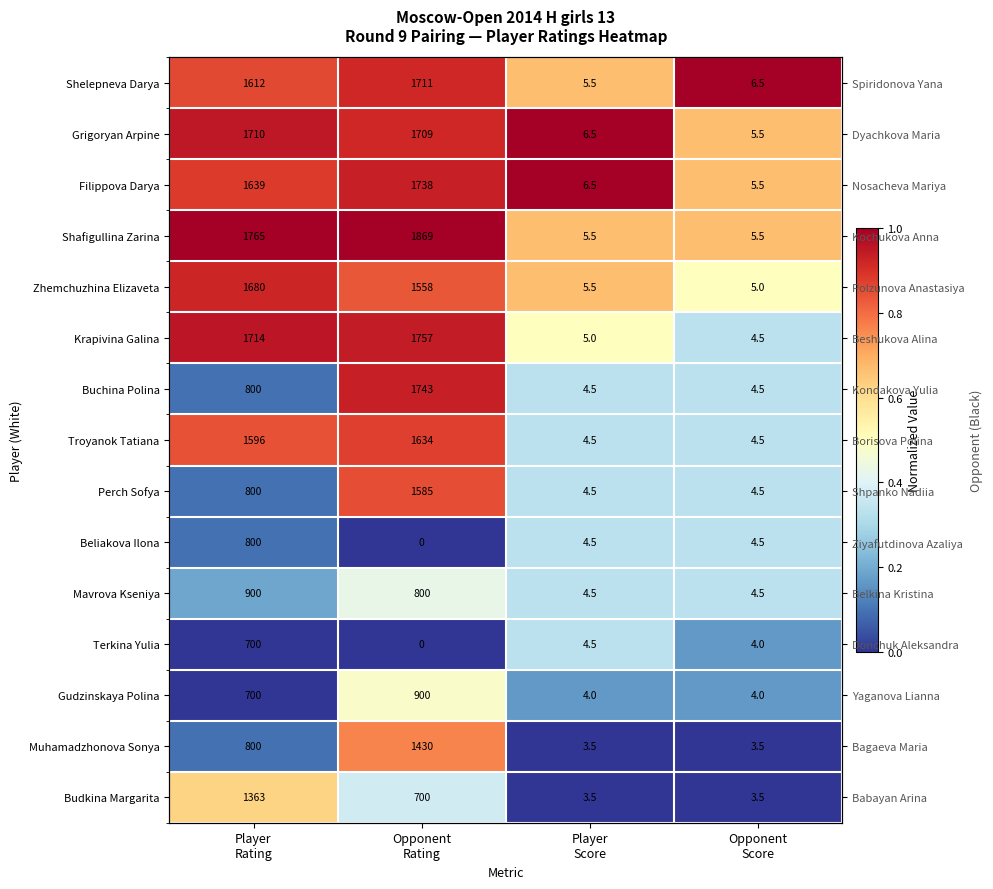

The value of Terkina Yulia at Player Score is 0.3. True or false?

True